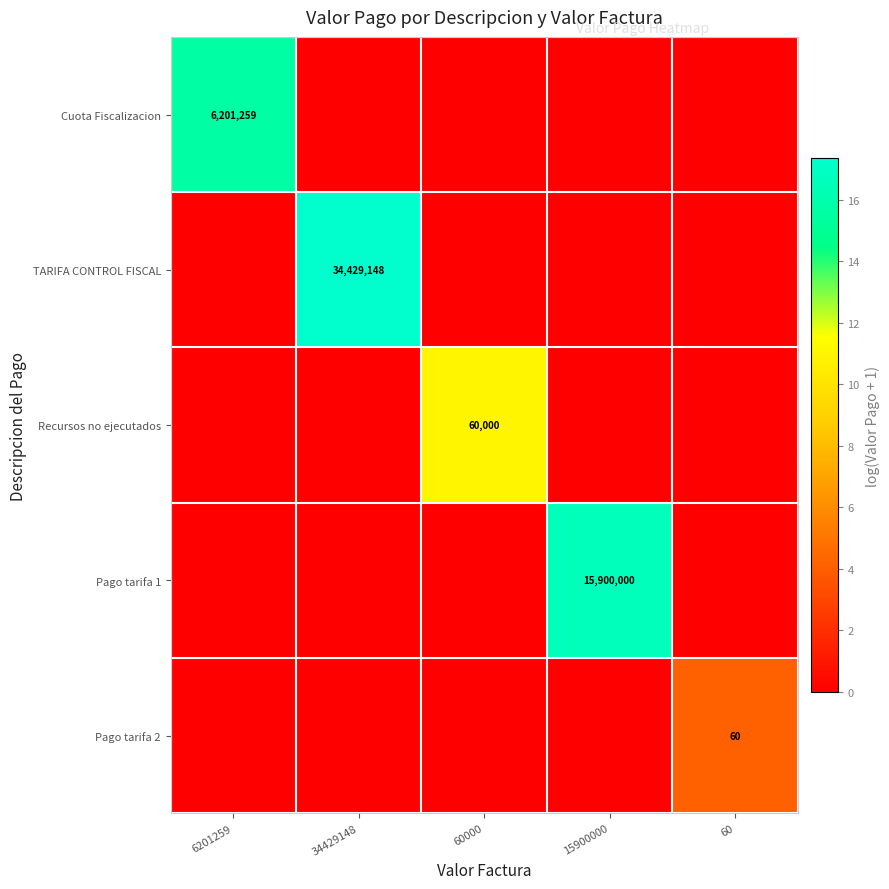

True or false: Pago tarifa 2 has a value of 83 at 60.

False